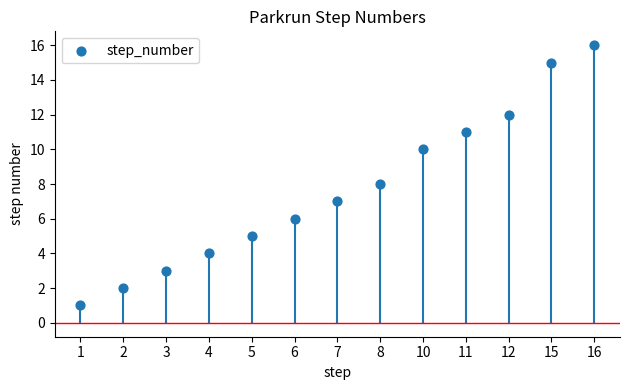

Between 6 and 4, which is larger?

6